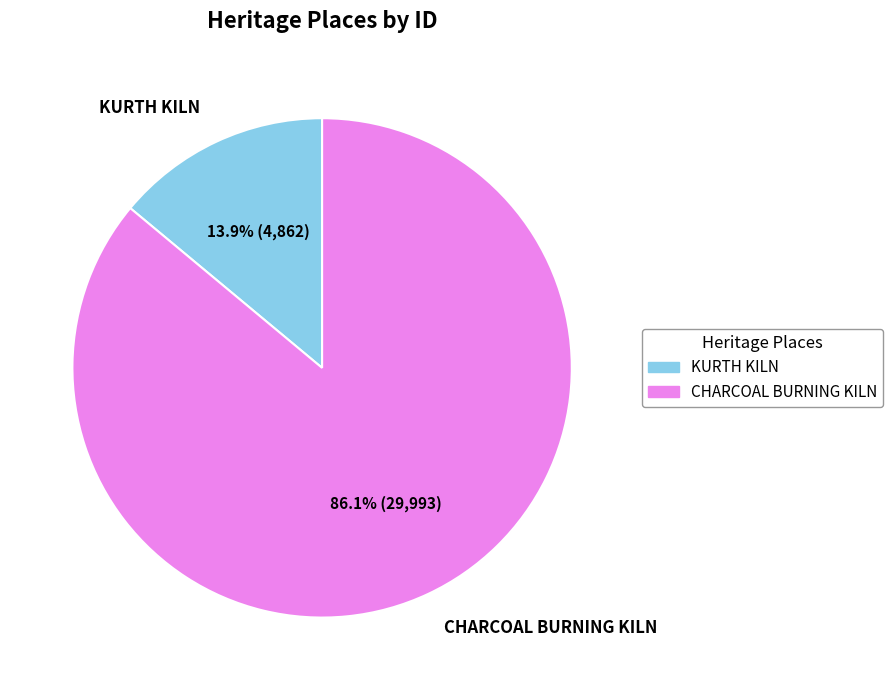

Do KURTH KILN and CHARCOAL BURNING KILN together represent more than half of the pie?

Yes